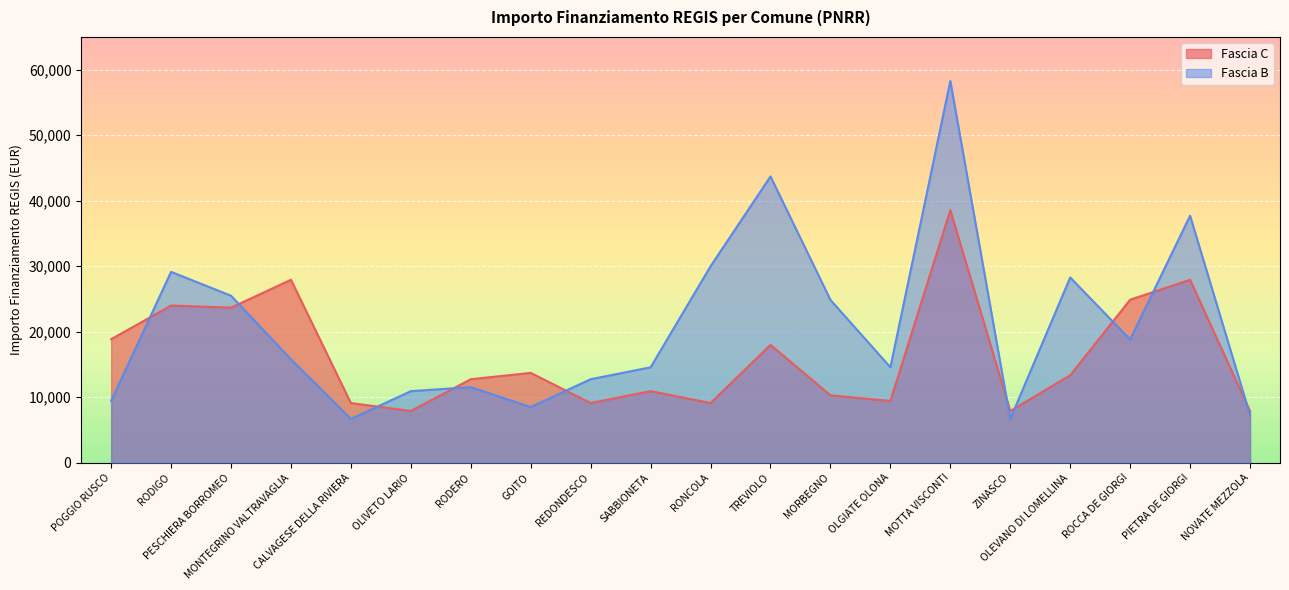

How many interior local peaks does the Fascia C series have?

7